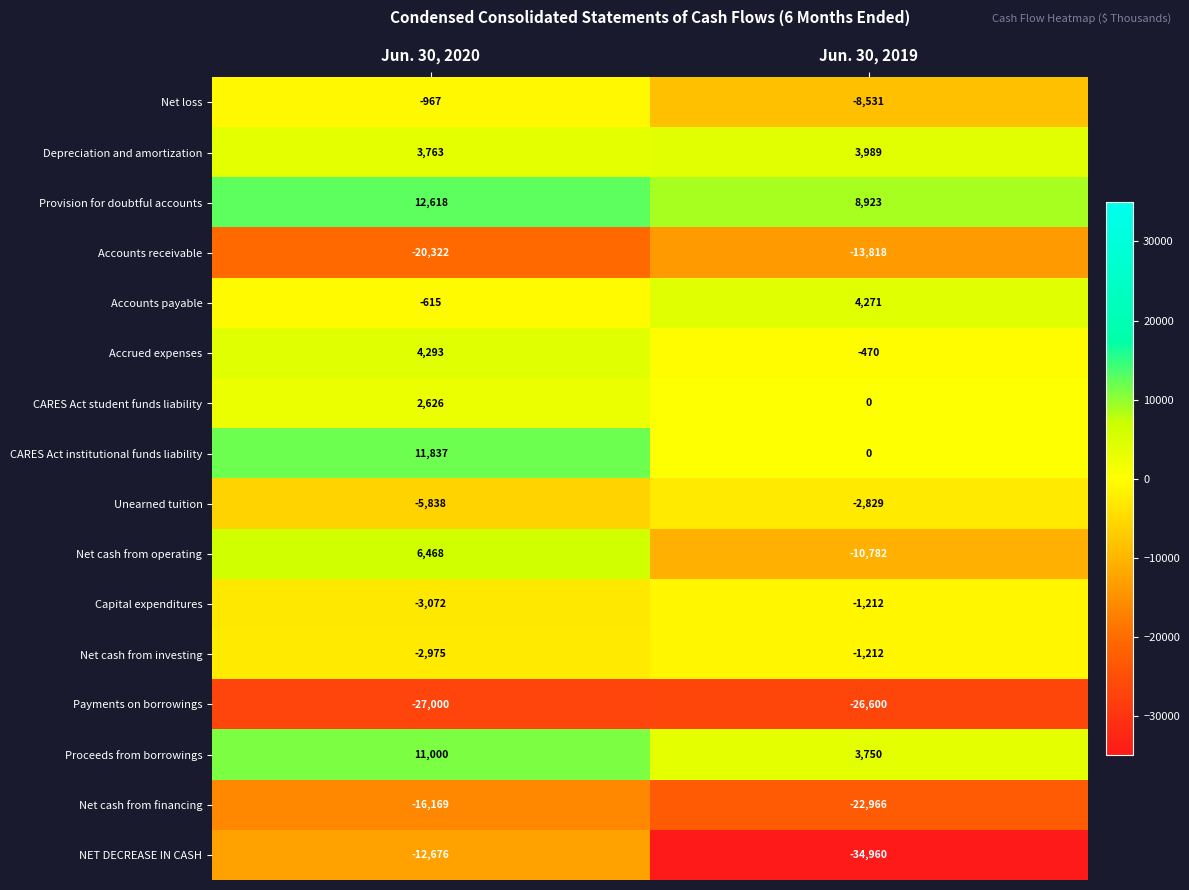

What value does the Proceeds from borrowings series have at Jun. 30, 2020, to the nearest 100?

11000